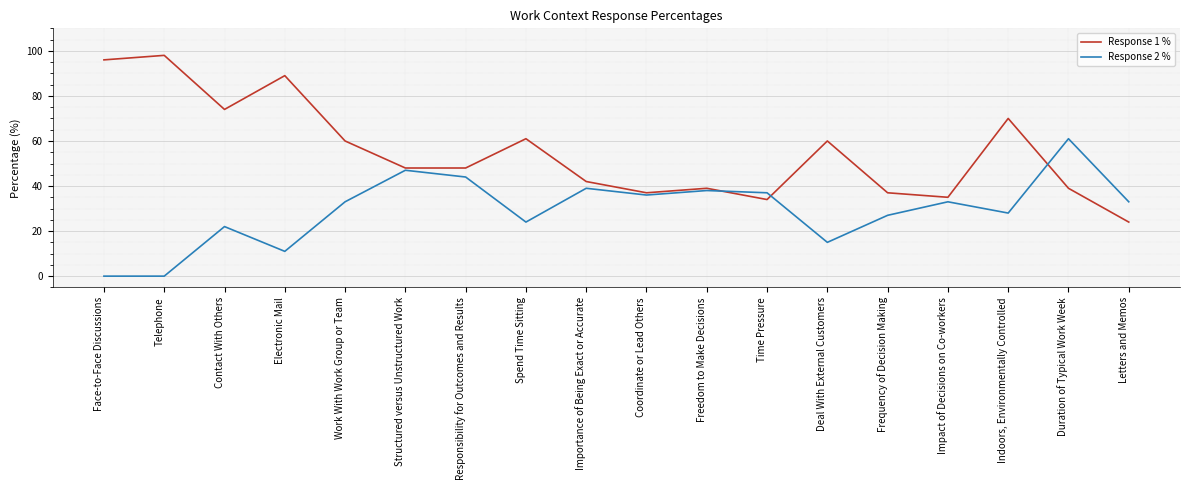

True or false: Response 2 % has more than 0 interior local peaks.

True